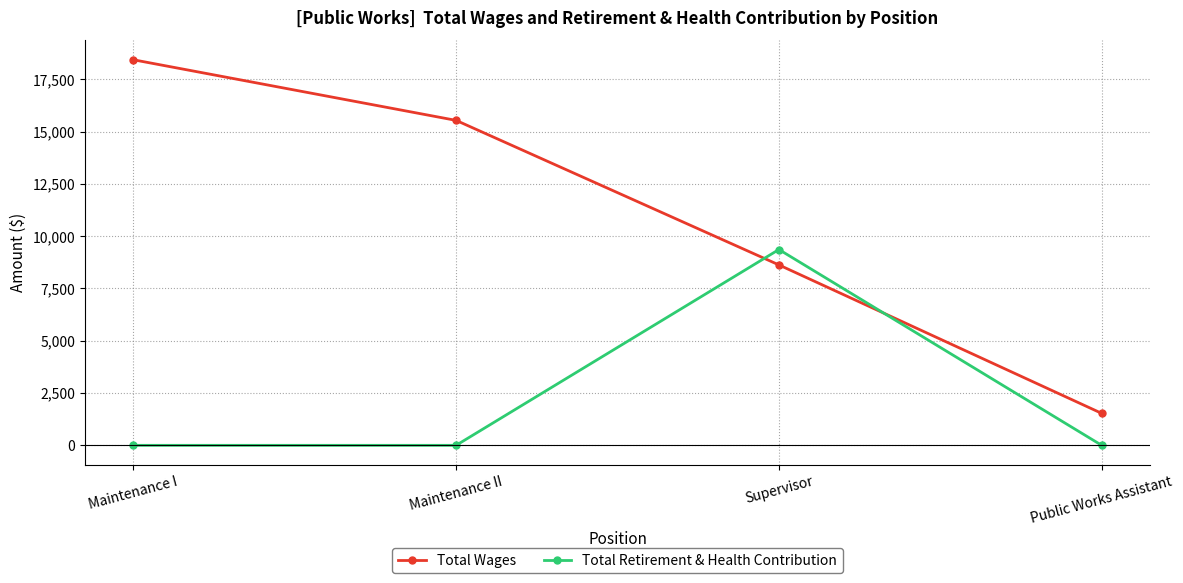

What is the difference between the Total Wages values at Supervisor and Maintenance I?

9807